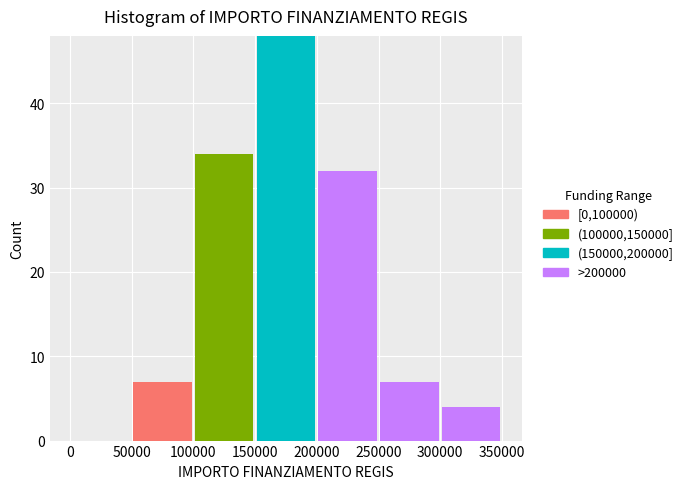

What is the total height of the stacked bar covering 50000 to 100000 on the x-axis? The values are not printed on the chart, so give them approximately, as read against the axis.

7